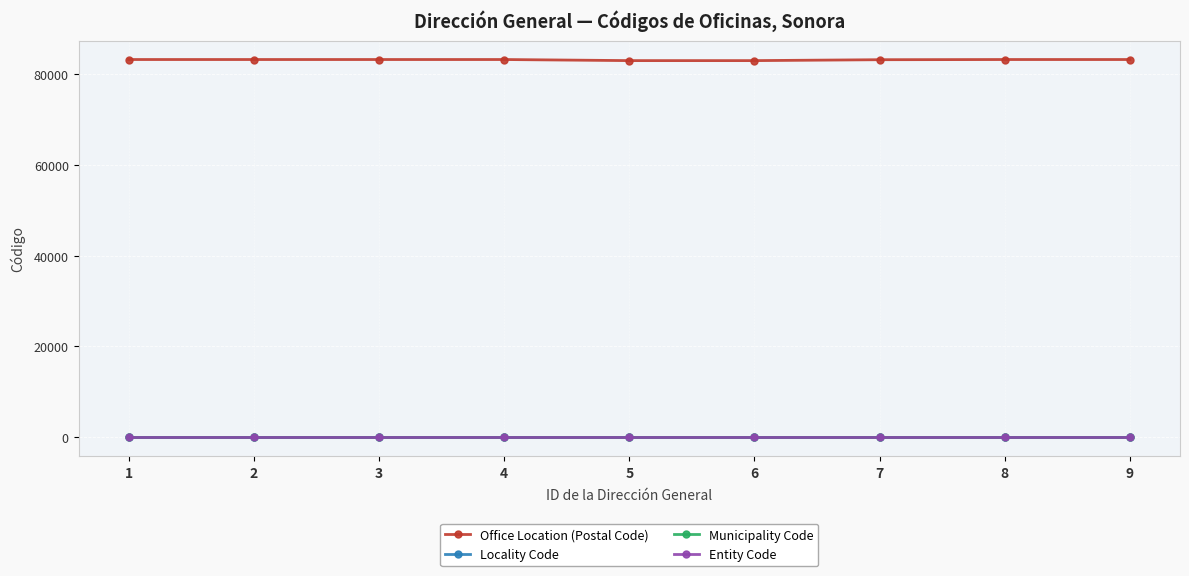

The value of Office Location (Postal Code) at 9 is 46289. True or false?

False